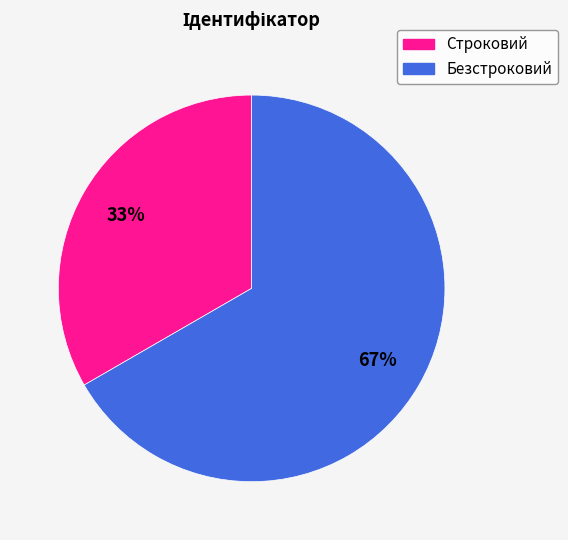

To the nearest percent, what is the combined percentage of Строковий and Безстроковий?

100%